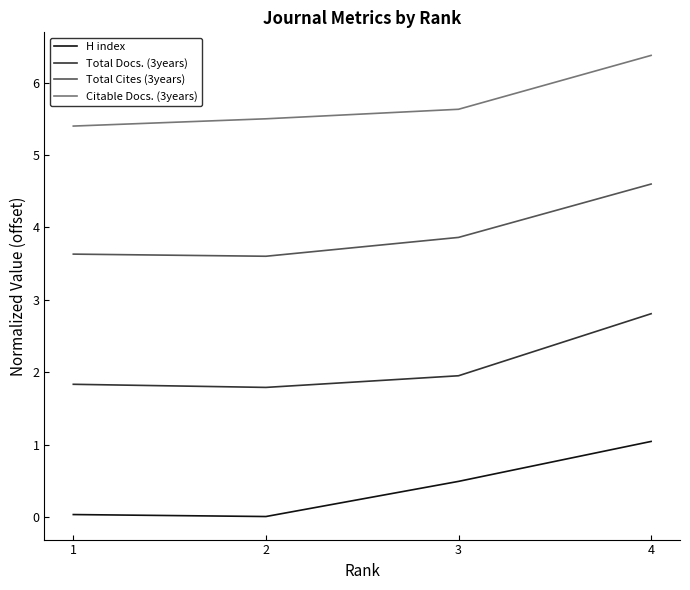

Reading left to right, list all the values displayed in this chart.

H index: 1=0.0	2=0.0	3=0.5	4=1.0
Total Docs. (3years): 1=1.8	2=1.8	3=2.0	4=2.8
Total Cites (3years): 1=3.6	2=3.6	3=3.9	4=4.6
Citable Docs. (3years): 1=5.4	2=5.5	3=5.6	4=6.4